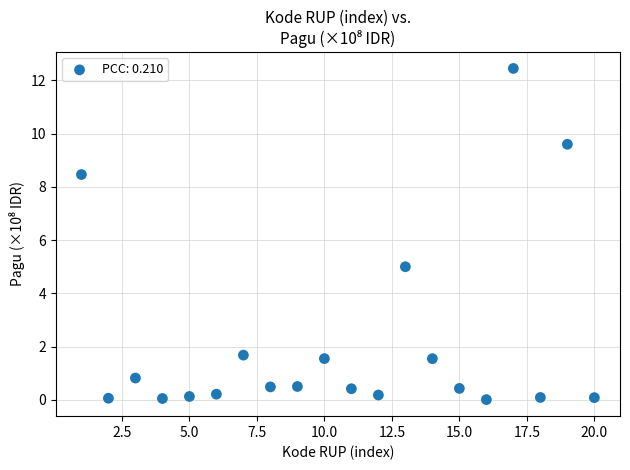

What is the range of Y values (max minus min)?

12.4